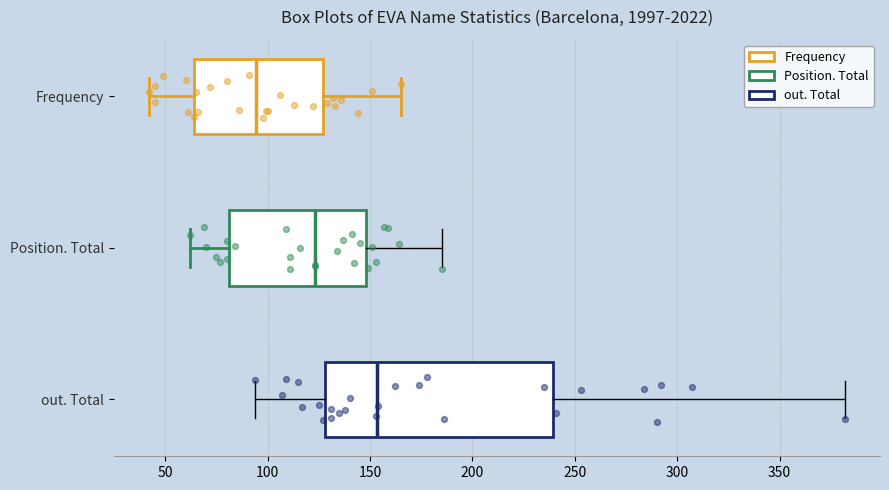

Where does the right whisker of the box for Position. Total end on the x-axis? The values are not printed on the chart, so give them approximately, as read against the axis.

185